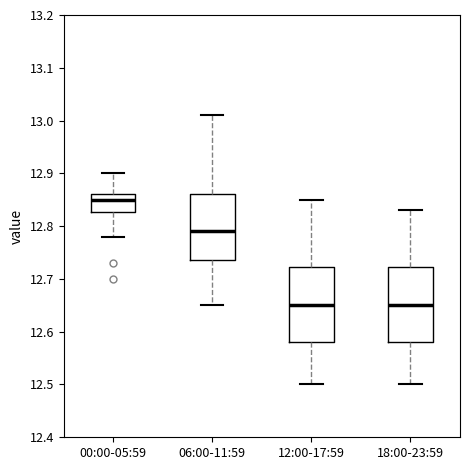

Reading left to right, transcribe this box plot: for each box, give where its median line is, the range the box spans, and where its two whiskers end, as read against the y-axis. The values are not printed on the chart, so give them approximately, as read against the axis.

00:00-05:59: median 12.85, box 12.83 to 12.86, whiskers 12.78 to 12.90
06:00-11:59: median 12.79, box 12.74 to 12.86, whiskers 12.65 to 13.01
12:00-17:59: median 12.65, box 12.58 to 12.72, whiskers 12.50 to 12.85
18:00-23:59: median 12.65, box 12.58 to 12.72, whiskers 12.50 to 12.83